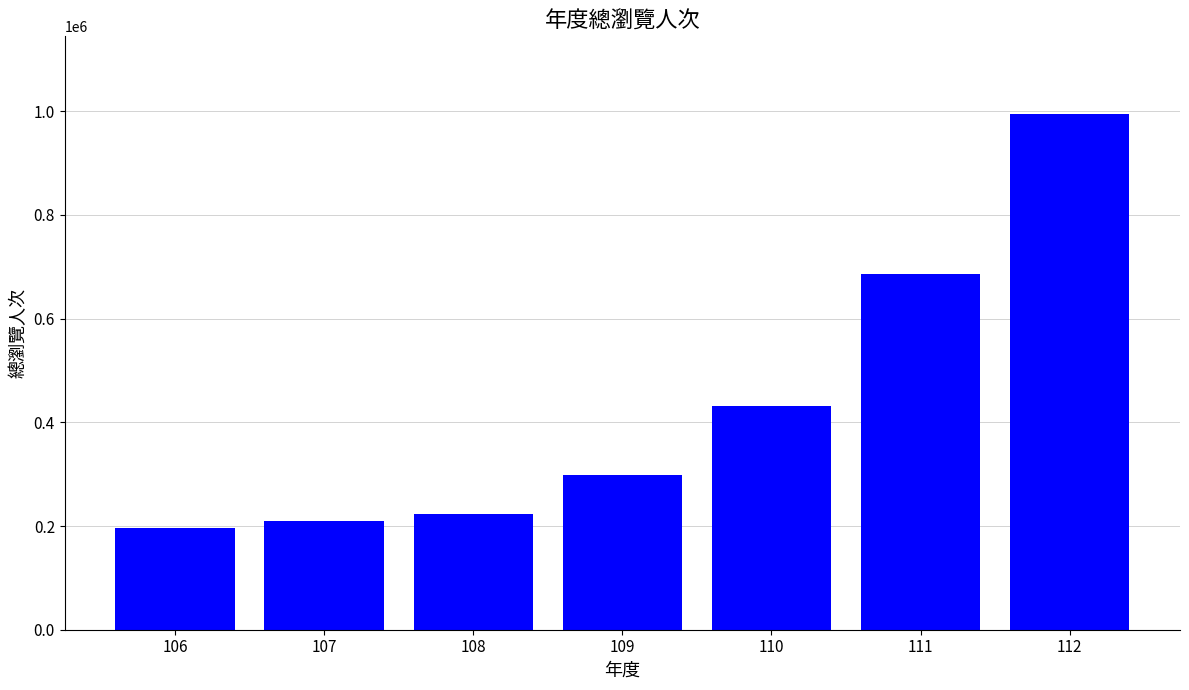

How many values are below 298461?

3